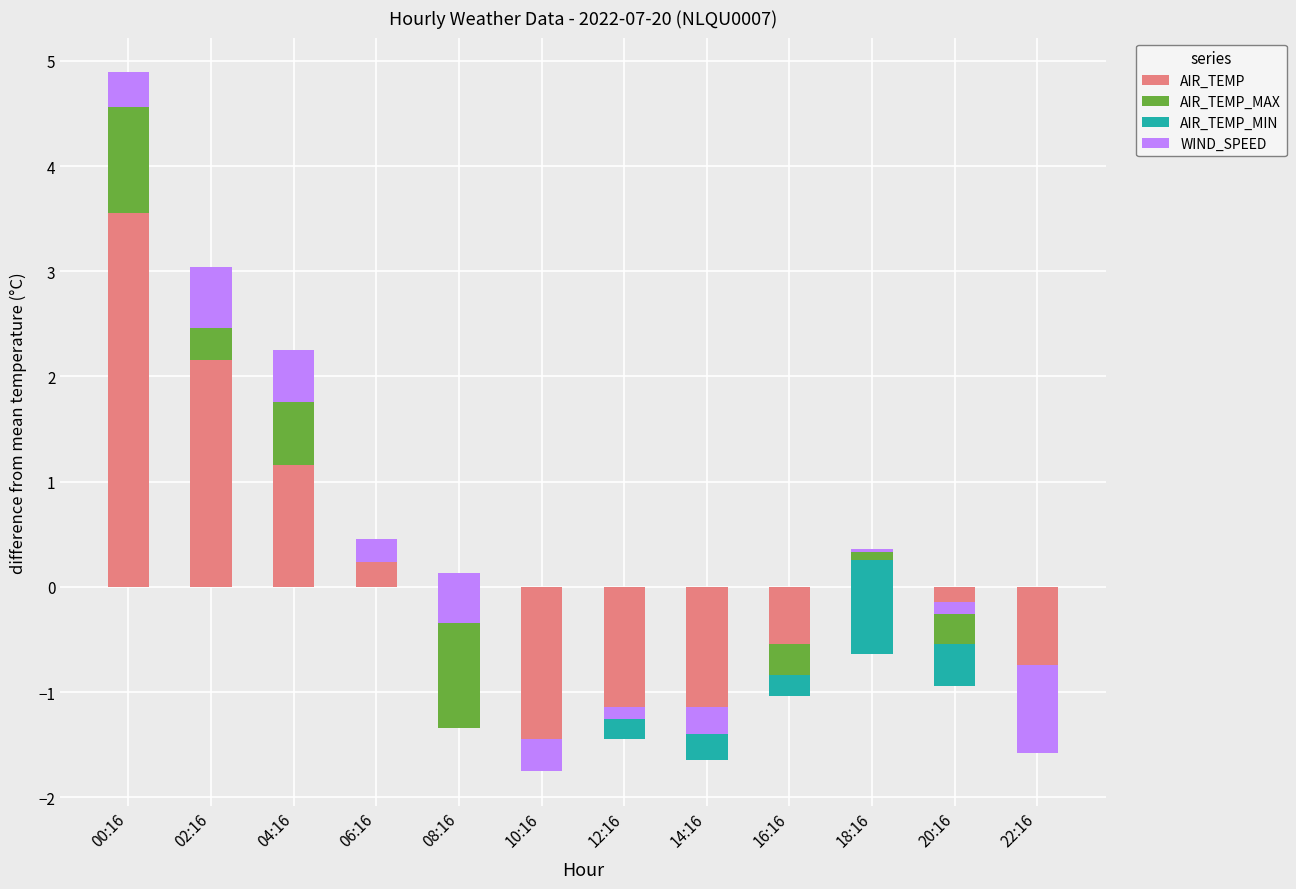

Count the number of categories in the chart.

12